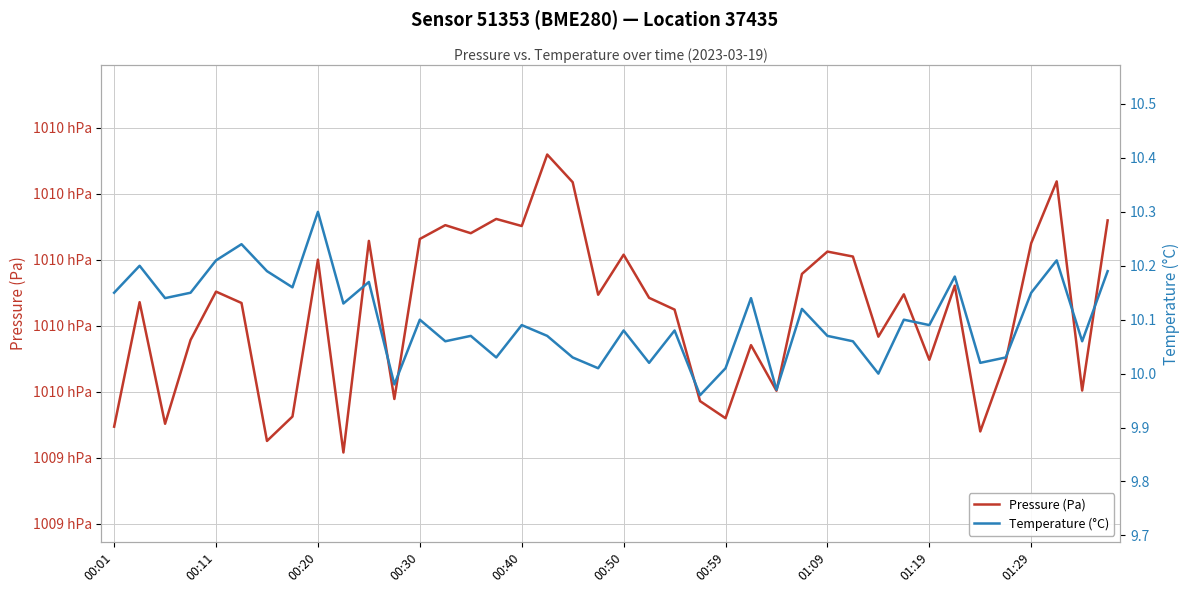

Reading left to right, transcribe all the data shown in this chart.

Pressure (Pa): 100944.7	100963.6	100945.2	100957.8	100965.2	100963.4	100942.6	100946.2	100970.0	100940.8	100972.8	100948.9	100973.1	100975.2	100974.0	100976.2	100975.1	100985.9	100981.7	100964.7	100970.8	100964.2	100962.4	100948.6	100946.0	100957.1	100950.2	100967.8	100971.2	100970.5	100958.3	100964.8	100954.8	100966.1	100944.0	100954.7	100972.5	100981.8	100950.2	100975.9
Temperature (°C): 10.2	10.2	10.1	10.2	10.2	10.2	10.2	10.2	10.3	10.1	10.2	10.0	10.1	10.1	10.1	10.0	10.1	10.1	10.0	10.0	10.1	10.0	10.1	10.0	10.0	10.1	10.0	10.1	10.1	10.1	10.0	10.1	10.1	10.2	10.0	10.0	10.2	10.2	10.1	10.2